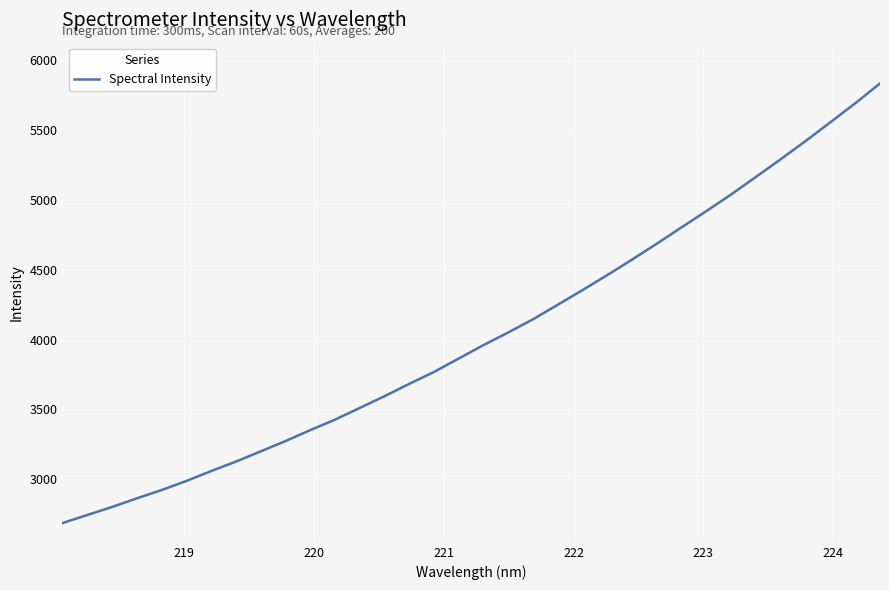

What is the smallest value displayed?

2686.2